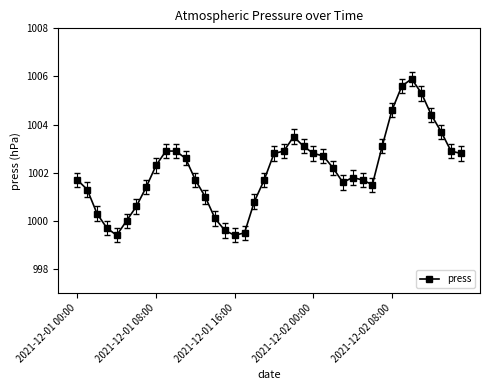

True or false: there are more than 1 points higher than both neighbors.

True